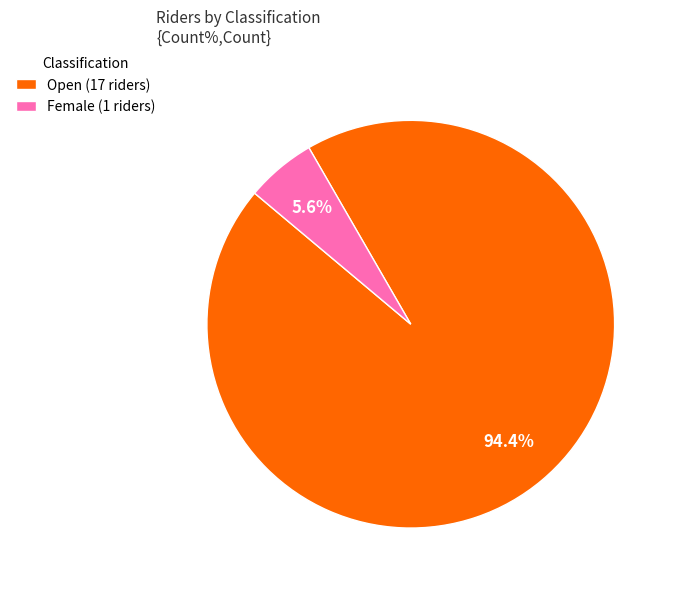

What is the smallest slice in the pie chart?

Female (1 riders)